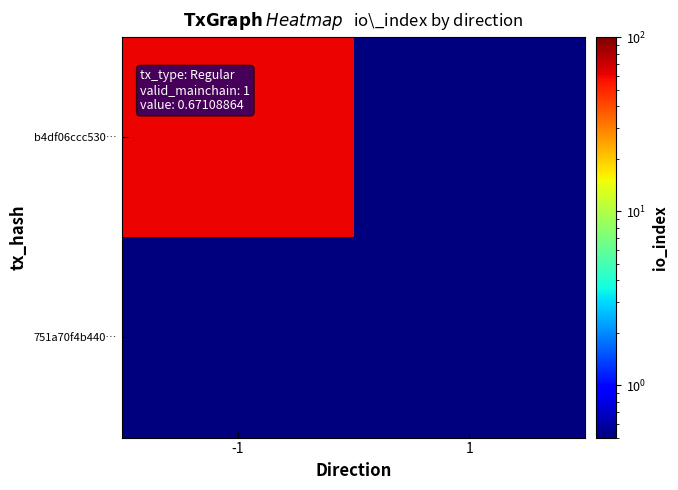

Which series has the largest range (max minus min)?

b4df06ccc530…